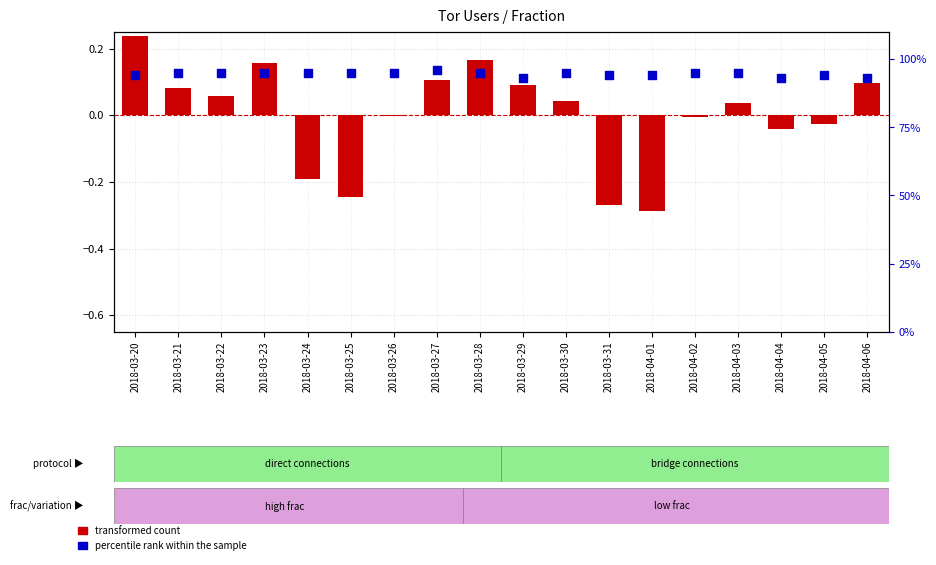

What are all the series names shown in the legend?

transformed count, percentile rank within the sample